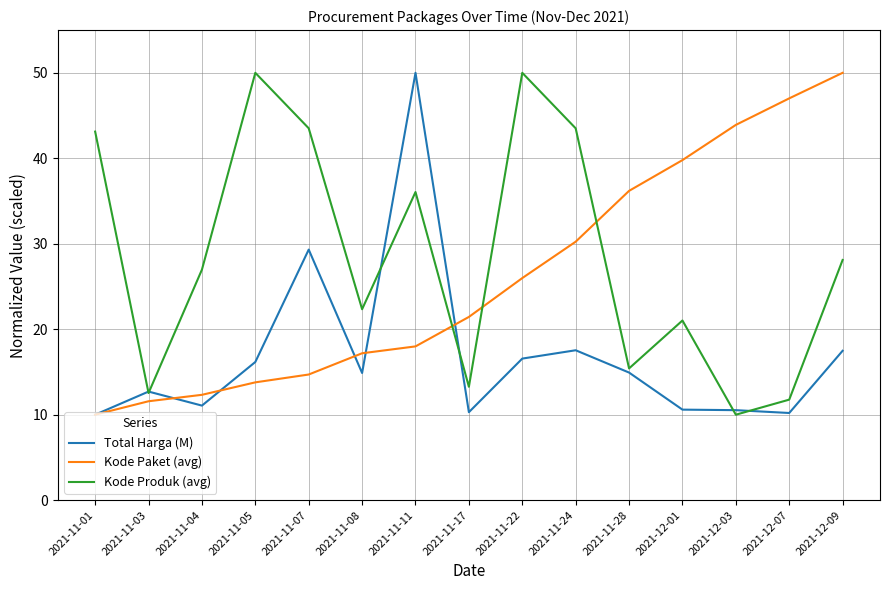

How many values in the Kode Produk (avg) series exceed 26?

8